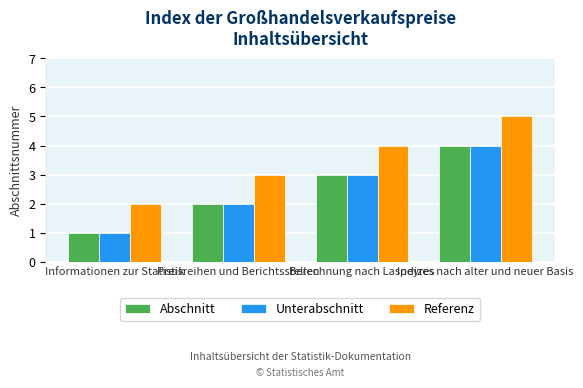

How many distinct data groups are displayed?

3